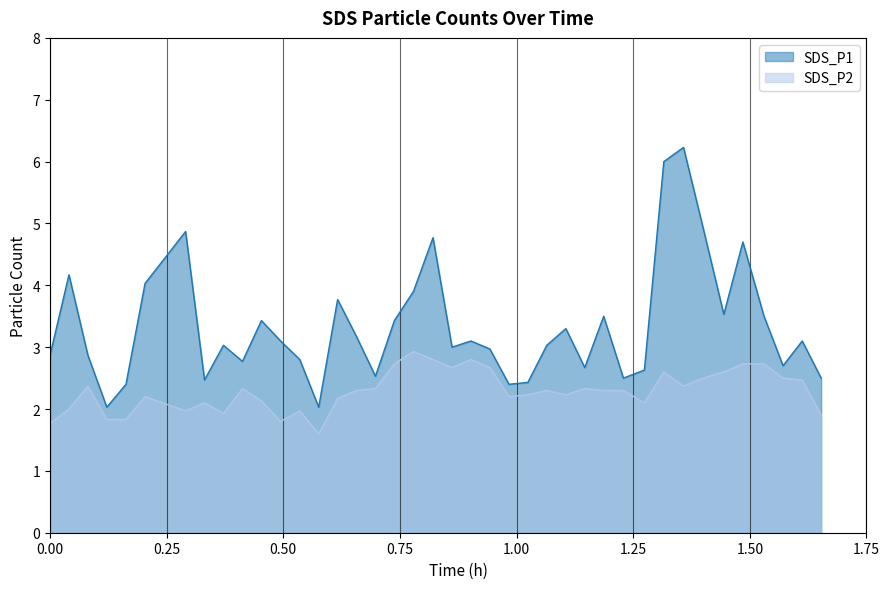

What is the difference between the maximum and minimum values in the SDS_P1 series?

4.2